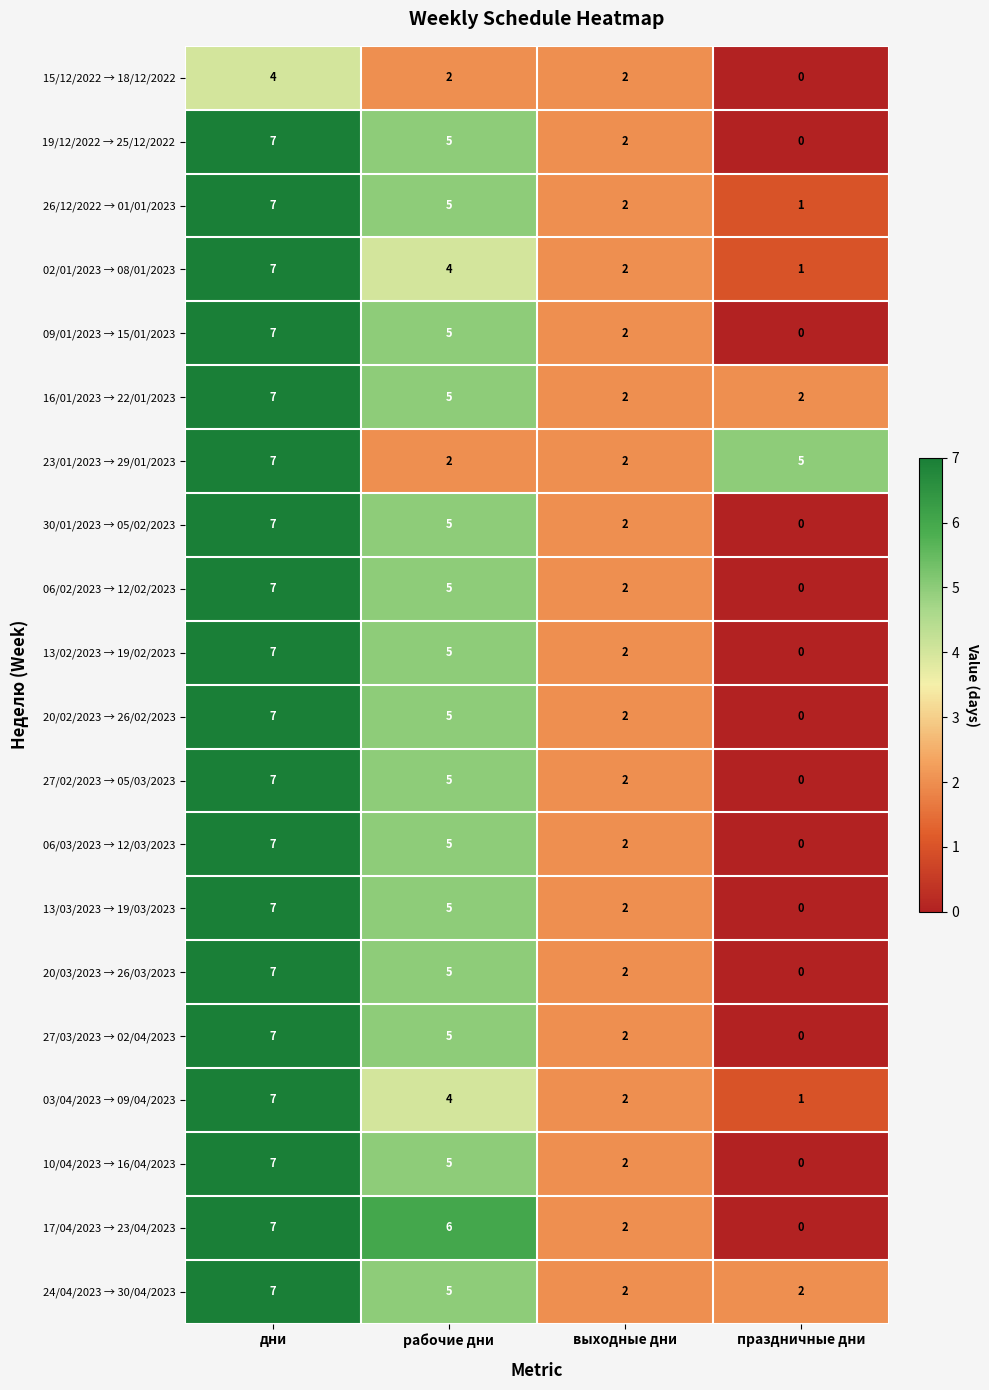

What is the sum of all 13/03/2023 → 19/03/2023 values?

14